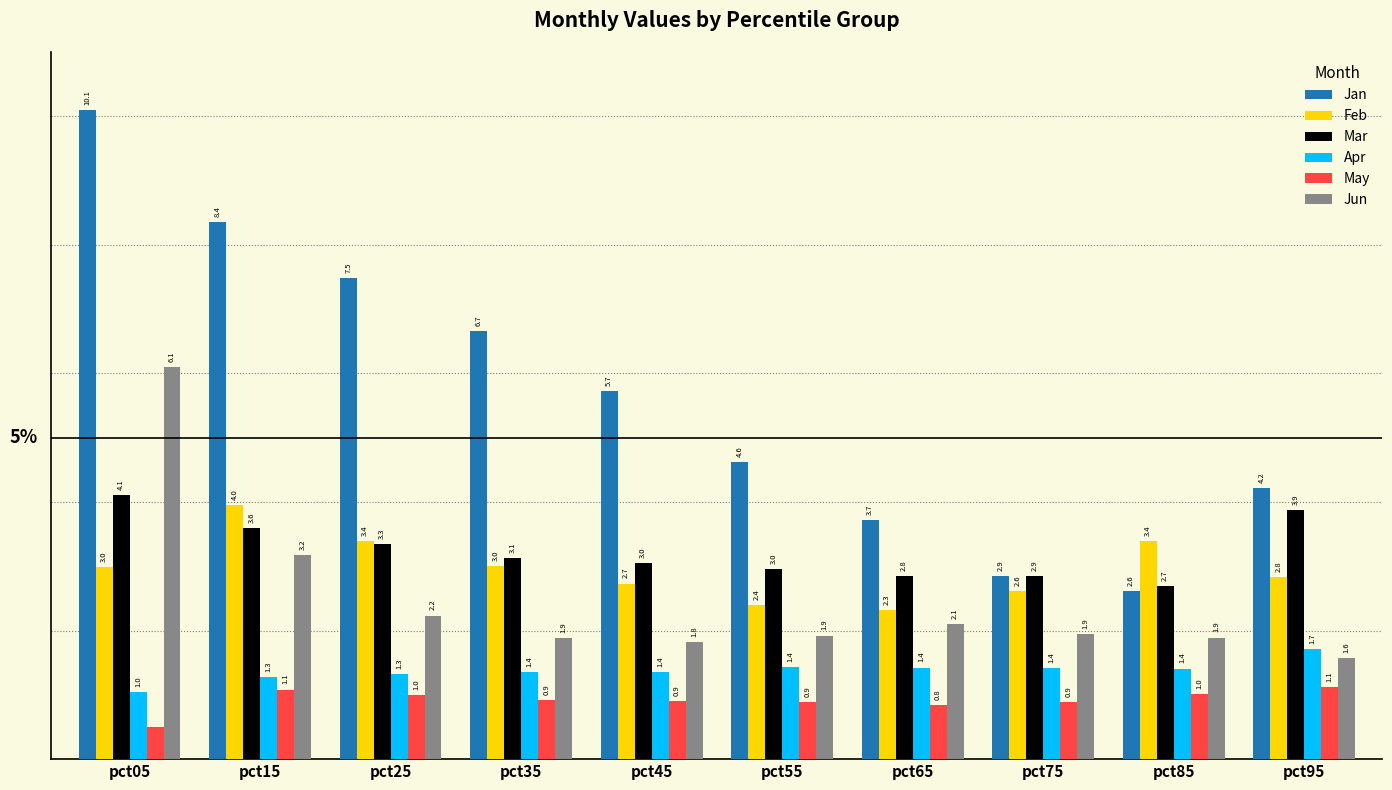

Rank the series at pct55 from lowest to highest value.

May, Apr, Jun, Feb, Mar, Jan